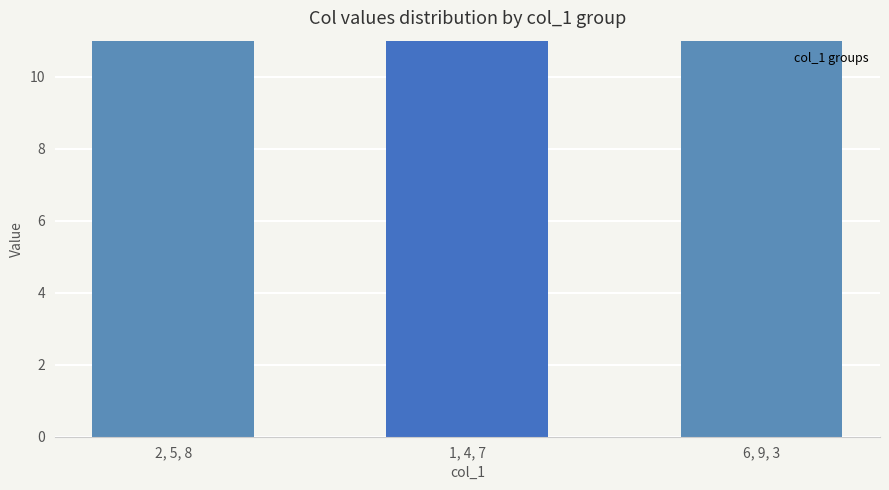

Does the chart contain stacked bars?

No